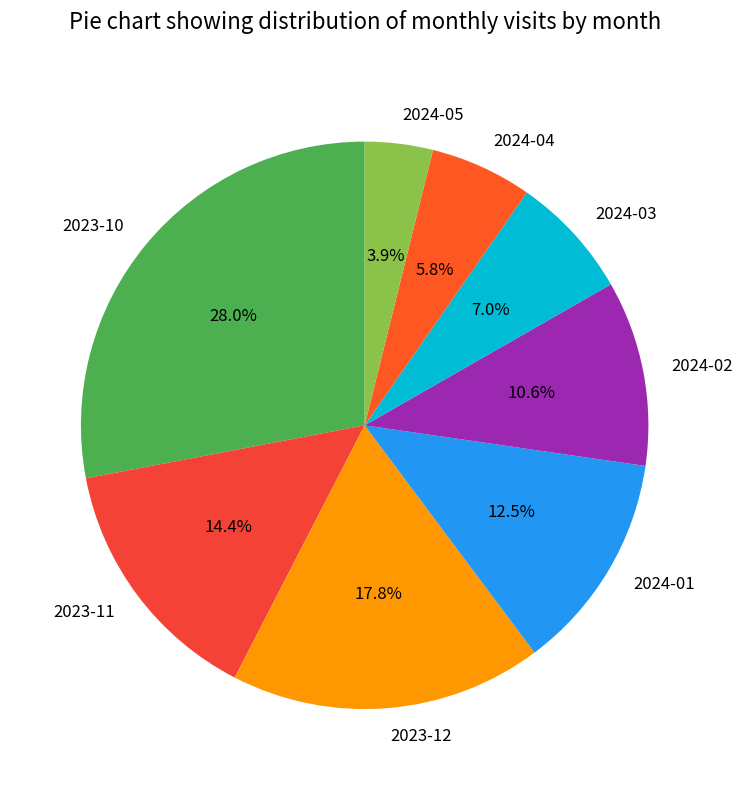

Is there a majority slice in this chart?

No